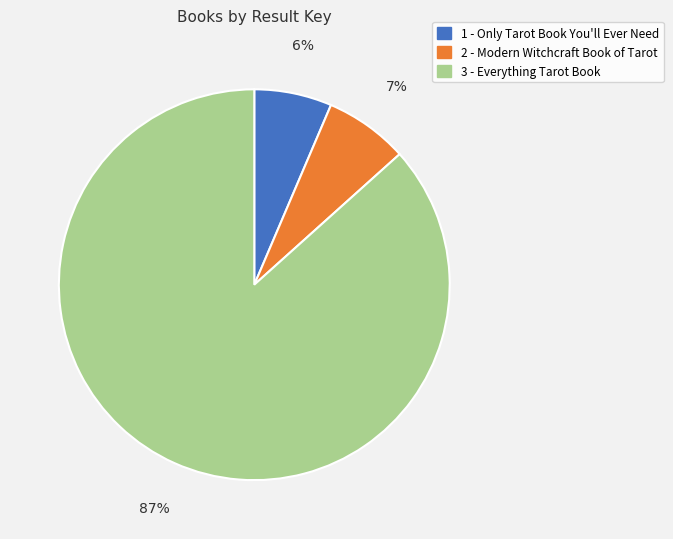

What percentage is the 2 - Modern Witchcraft Book of Tarot slice, to the nearest percent?

7%